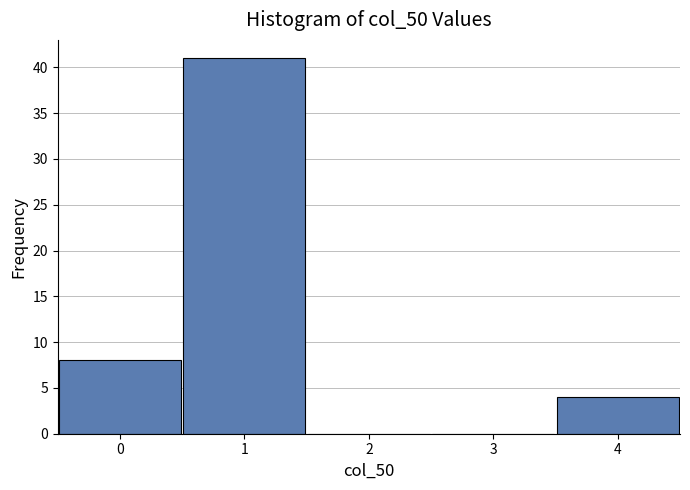

Reading left to right, transcribe this chart: for each bar, give the range it covers on the x-axis and its height. The values are not printed on the chart, so give them approximately, as read against the axis.

-0.5 to 0.5: 8
0.5 to 1.5: 41
1.5 to 2.5: 0
2.5 to 3.5: 0
3.5 to 4.5: 4